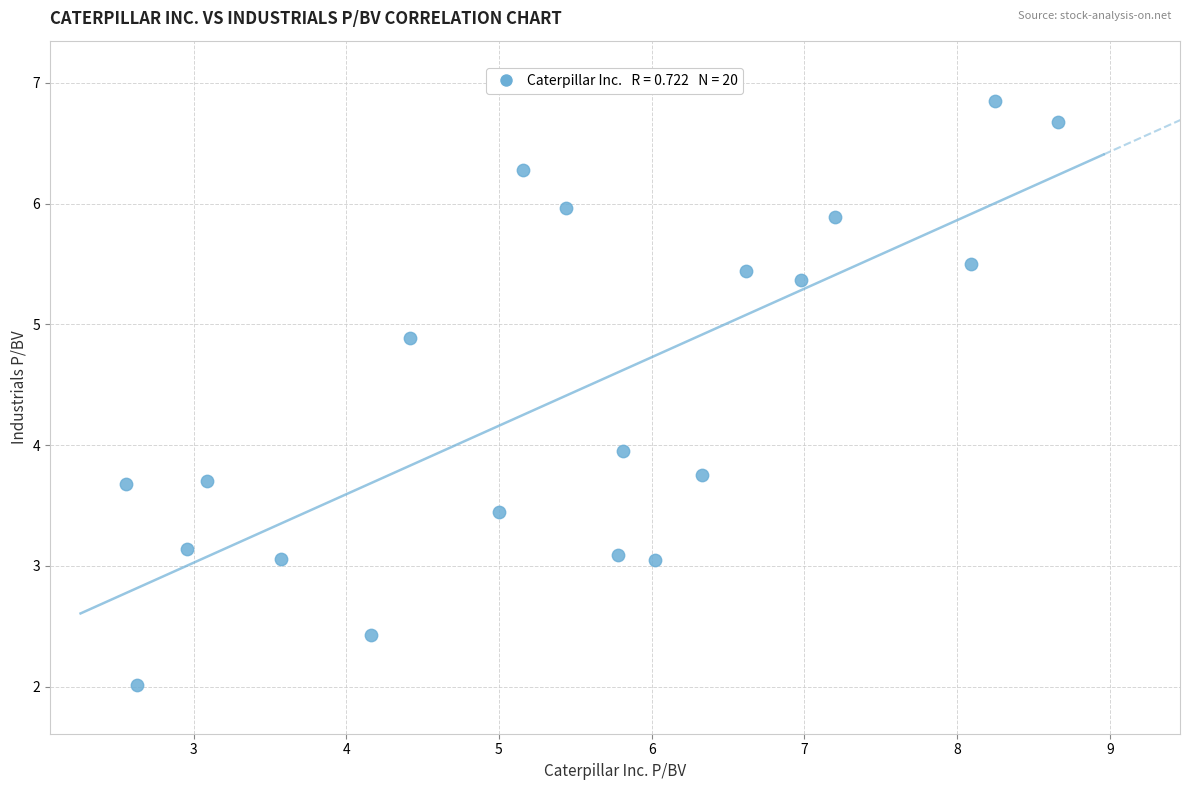

What is the range of X values (max minus min)?

6.1